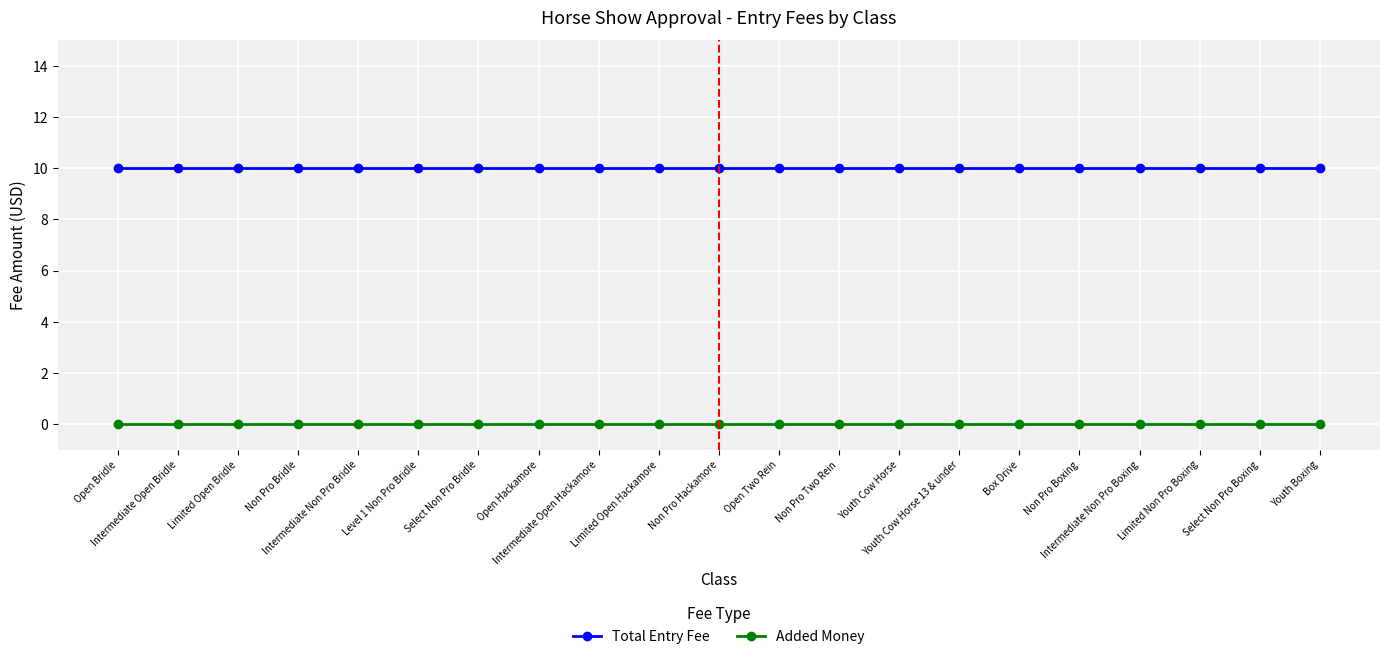

What is the total value across all series at Intermediate Open Bridle?

10